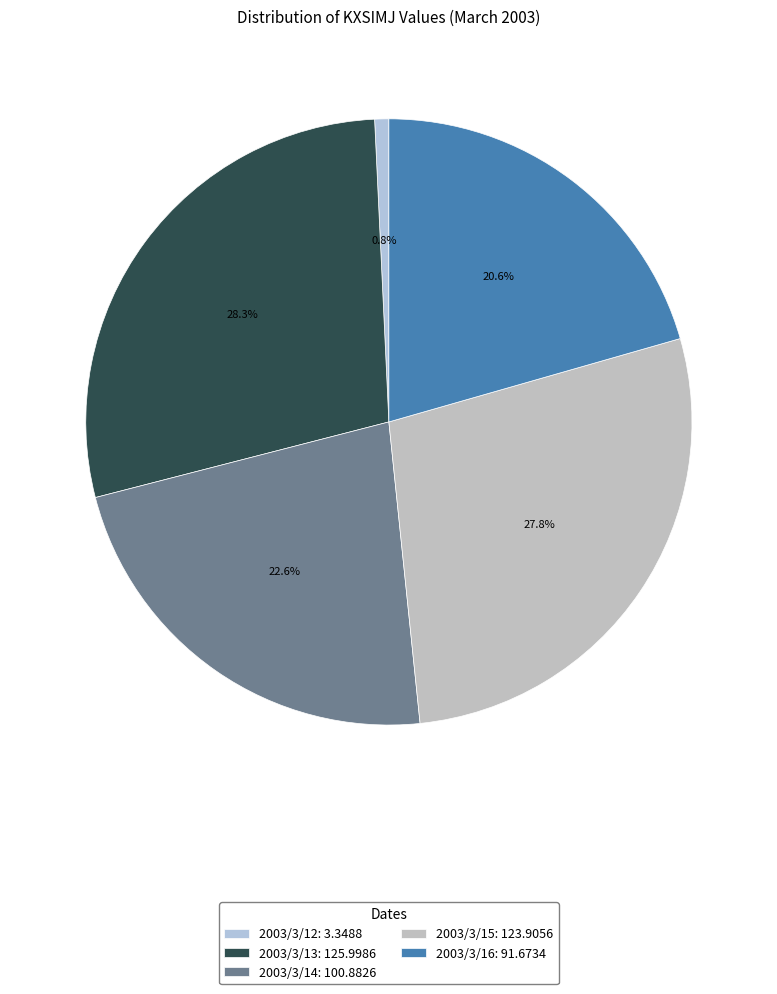

Count the number of slices in the pie.

5